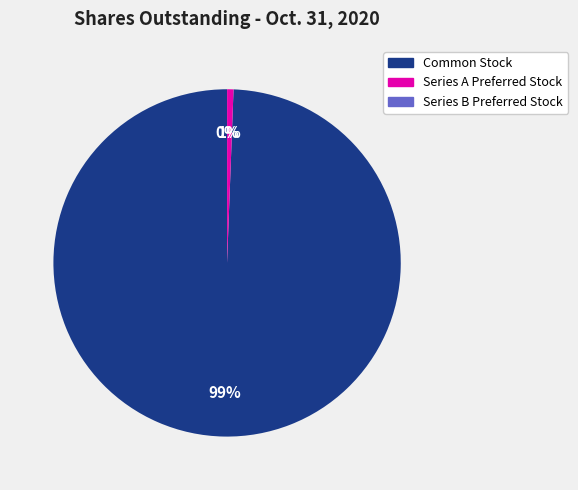

Is it true that Series A Preferred Stock is 11% of the pie?

False